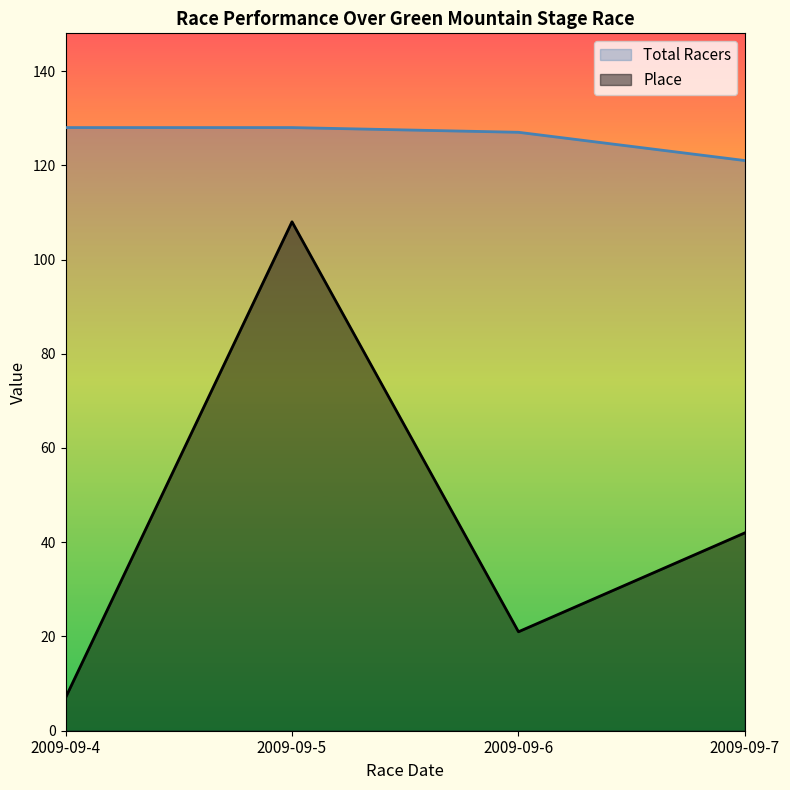

At which category does the chart reach its peak across all series?

2009-09-4